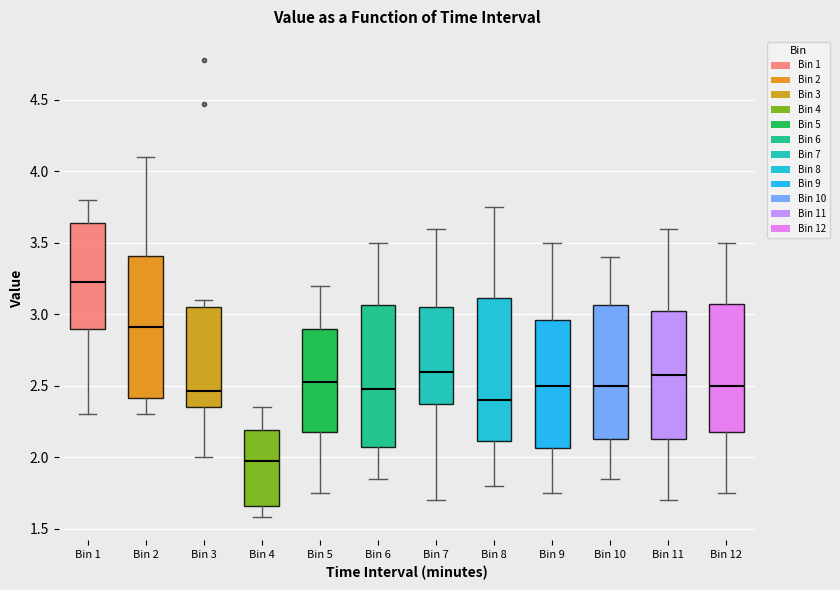

Reading left to right, transcribe this box plot: for each box, give where its median line is, the range the box spans, and where its two whiskers end, as read against the y-axis. The values are not printed on the chart, so give them approximately, as read against the axis.

Bin 1: median 3.25, box 2.90 to 3.65, whiskers 2.30 to 3.80
Bin 2: median 2.90, box 2.40 to 3.40, whiskers 2.30 to 4.10
Bin 3: median 2.45, box 2.35 to 3.05, whiskers 2.00 to 3.10
Bin 4: median 2.00, box 1.65 to 2.20, whiskers 1.60 to 2.35
Bin 5: median 2.55, box 2.20 to 2.90, whiskers 1.75 to 3.20
Bin 6: median 2.50, box 2.10 to 3.05, whiskers 1.85 to 3.50
Bin 7: median 2.60, box 2.40 to 3.05, whiskers 1.70 to 3.60
Bin 8: median 2.40, box 2.10 to 3.10, whiskers 1.80 to 3.75
Bin 9: median 2.50, box 2.05 to 2.95, whiskers 1.75 to 3.50
Bin 10: median 2.50, box 2.15 to 3.05, whiskers 1.85 to 3.40
Bin 11: median 2.60, box 2.15 to 3.05, whiskers 1.70 to 3.60
Bin 12: median 2.50, box 2.20 to 3.10, whiskers 1.75 to 3.50